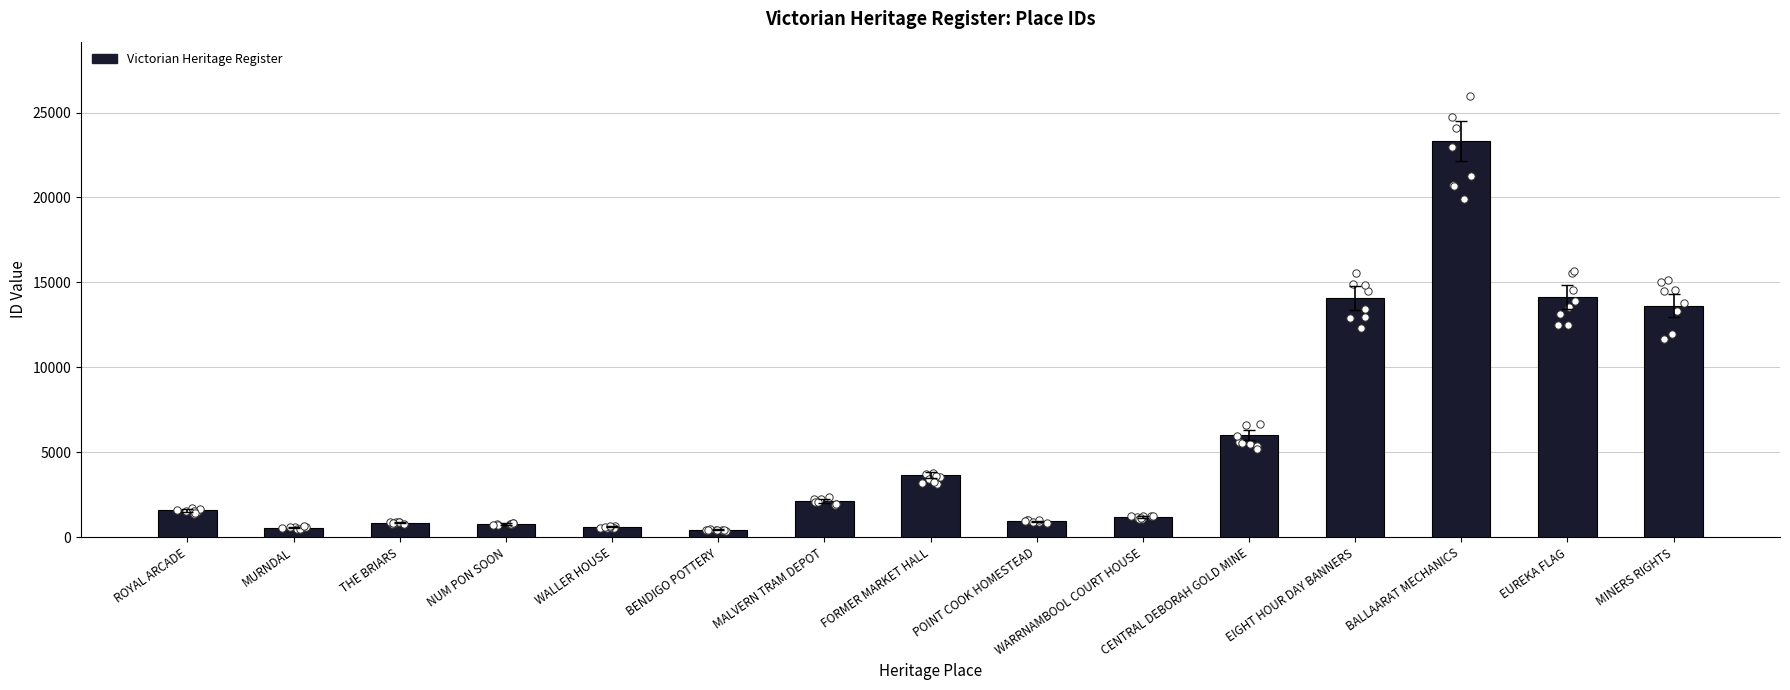

What is the ratio of the value at BENDIGO POTTERY to the value at ROYAL ARCADE?

0.3